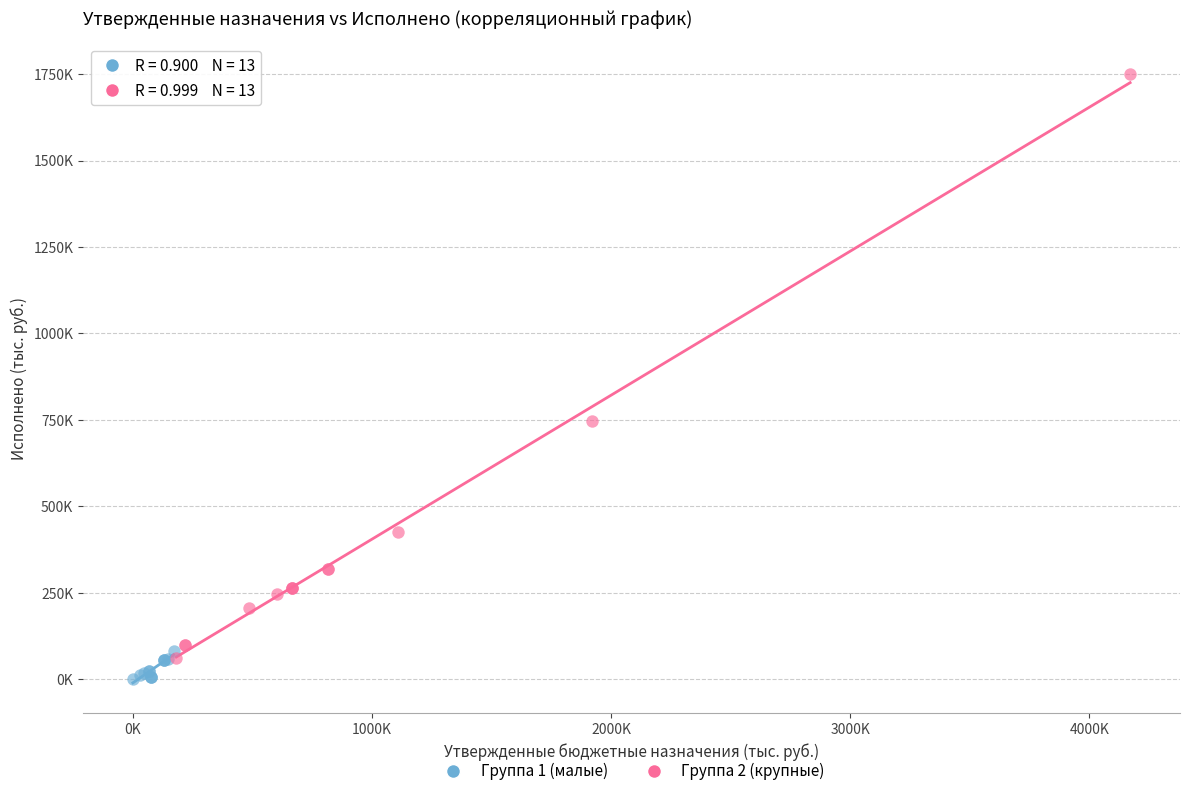

What are all the series names shown in the legend?

Группа 1 (малые), Группа 2 (крупные)